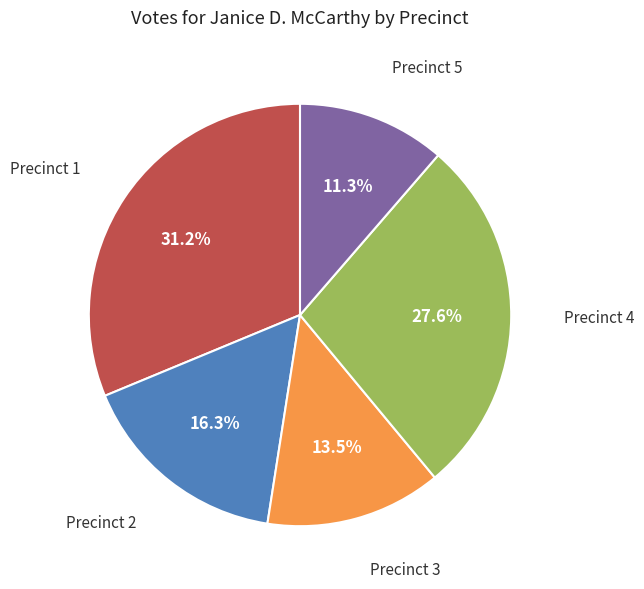

Is there a majority slice in this chart?

No